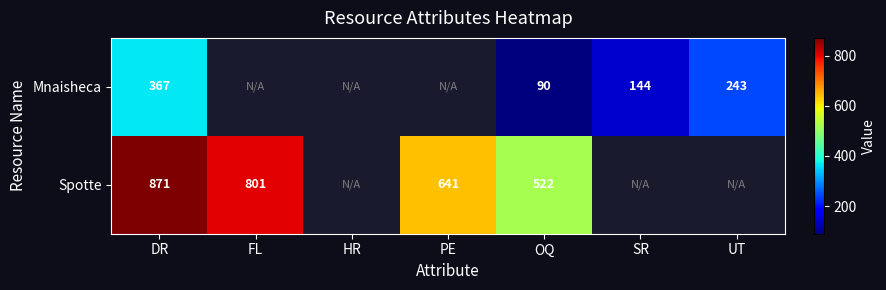

Between OQ and SR, which is larger?

SR